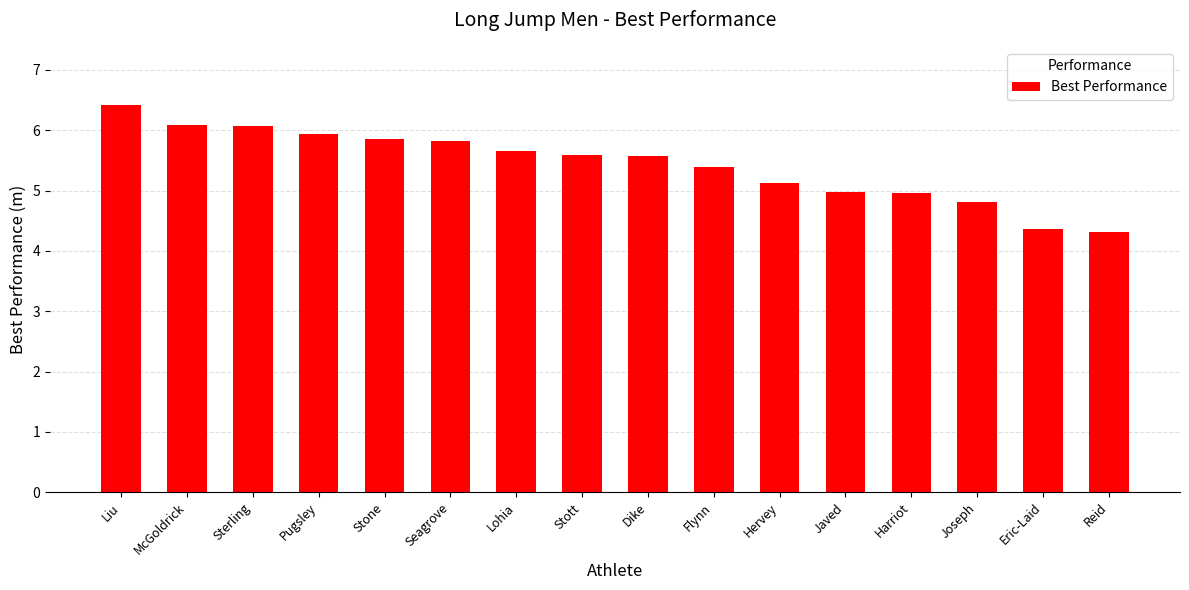

At which category does the chart reach its peak across all series?

Liu